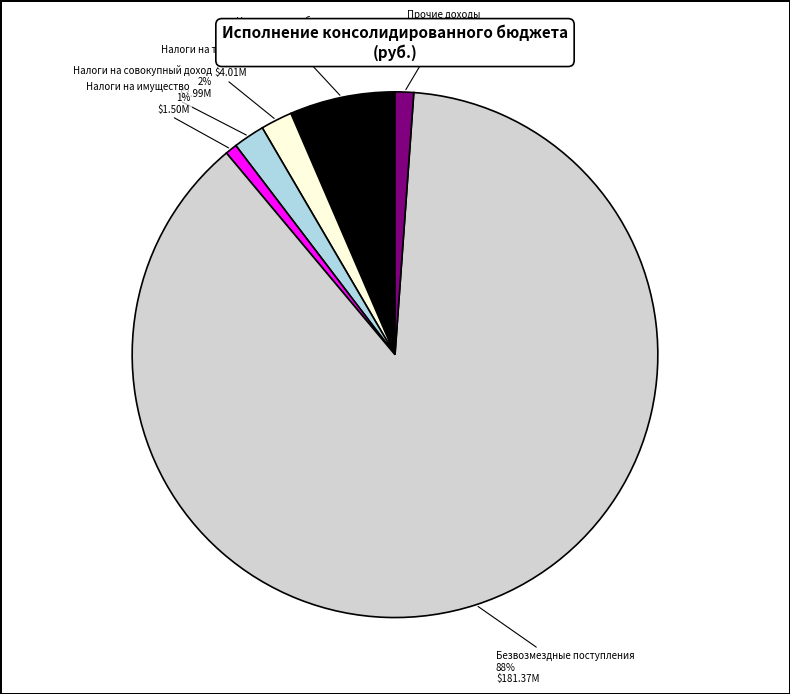

How many segments does this pie chart have?

6